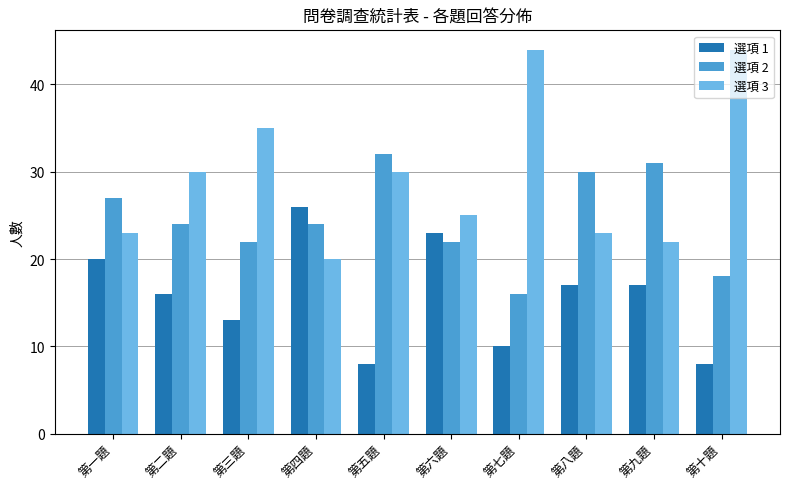

What is the maximum value shown in the chart?

44